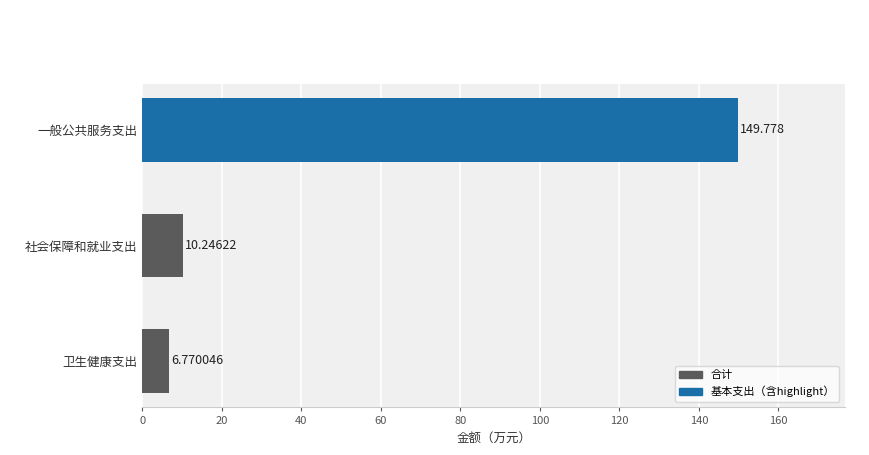

Which has a higher value, 一般公共服务支出 or 社会保障和就业支出?

一般公共服务支出